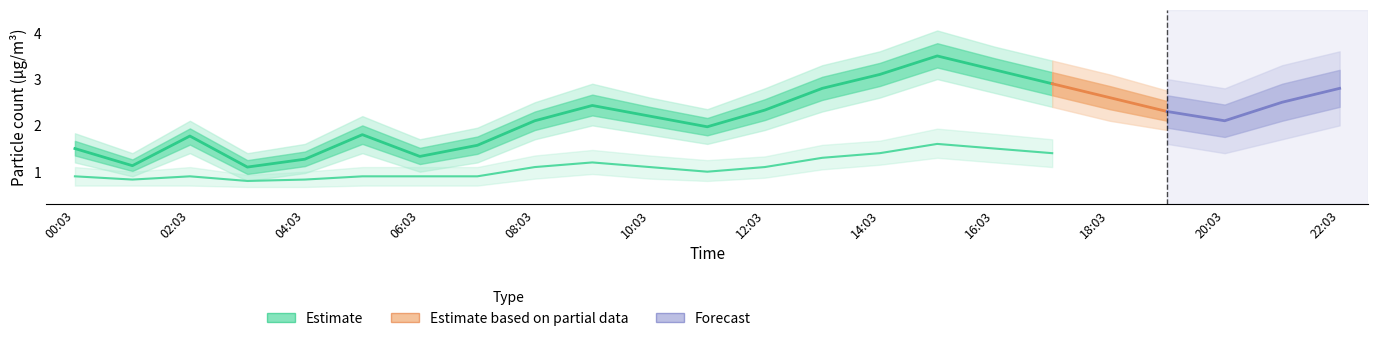

Which has a higher value, 12:03 or 14:03?

14:03